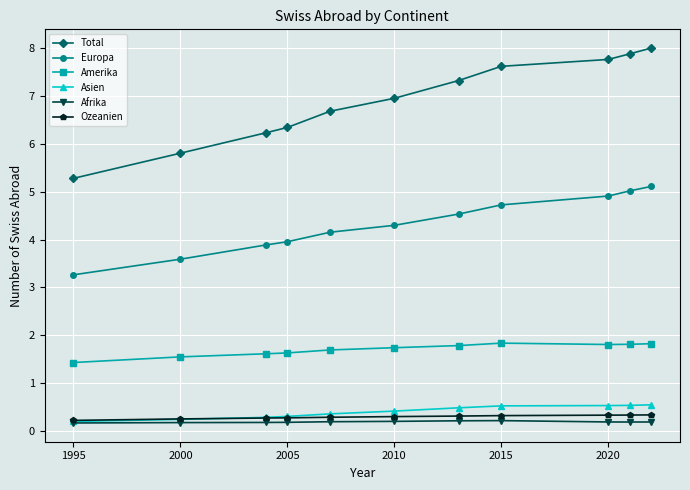

At how many categories does at least one series exceed 1?

11